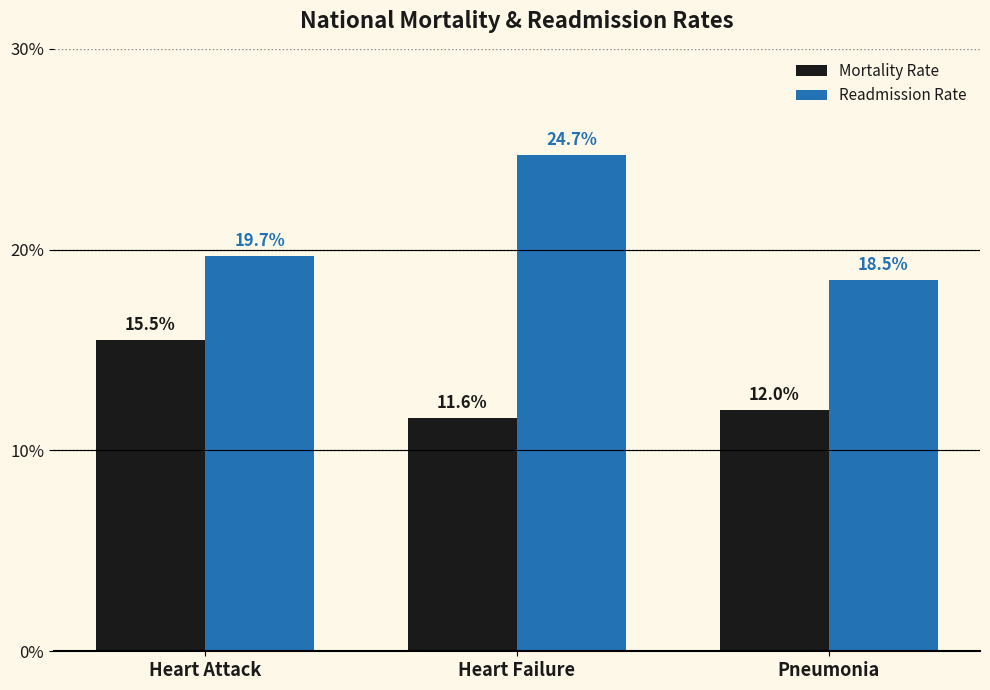

Which series has the largest total across all categories?

Readmission Rate